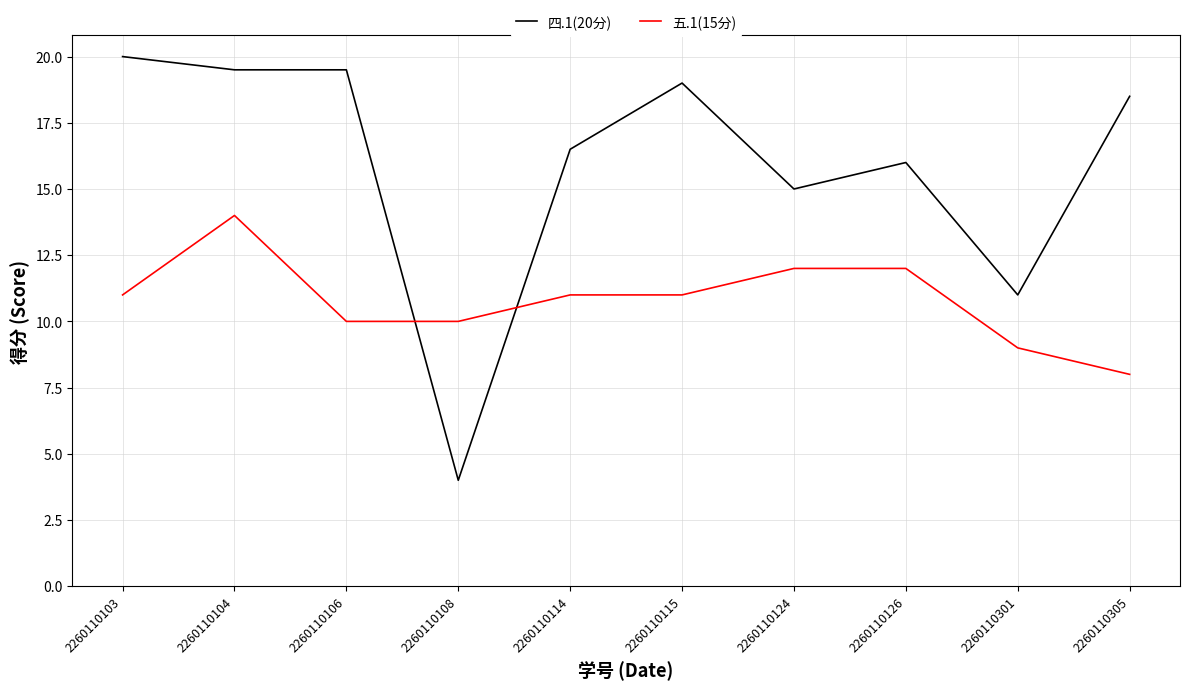

Reading left to right, extract all data points from this chart.

四.1(20分): 2260110103=20.0	2260110104=19.5	2260110106=19.5	2260110108=4.0	2260110114=16.5	2260110115=19.0	2260110124=15.0	2260110126=16.0	2260110301=11.0	2260110305=18.5
五.1(15分): 2260110103=11.0	2260110104=14.0	2260110106=10.0	2260110108=10.0	2260110114=11.0	2260110115=11.0	2260110124=12.0	2260110126=12.0	2260110301=9.0	2260110305=8.0